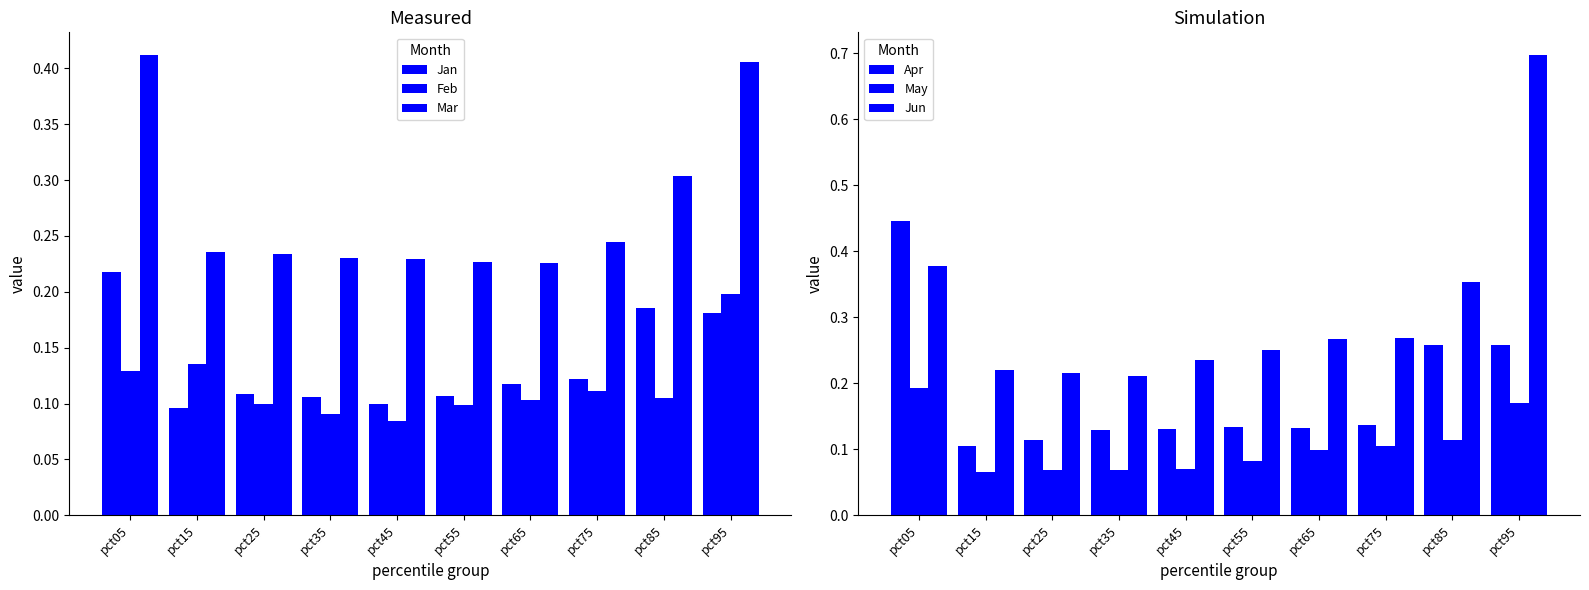

What is the sum of the Mar values at pct85 and pct65?

0.5